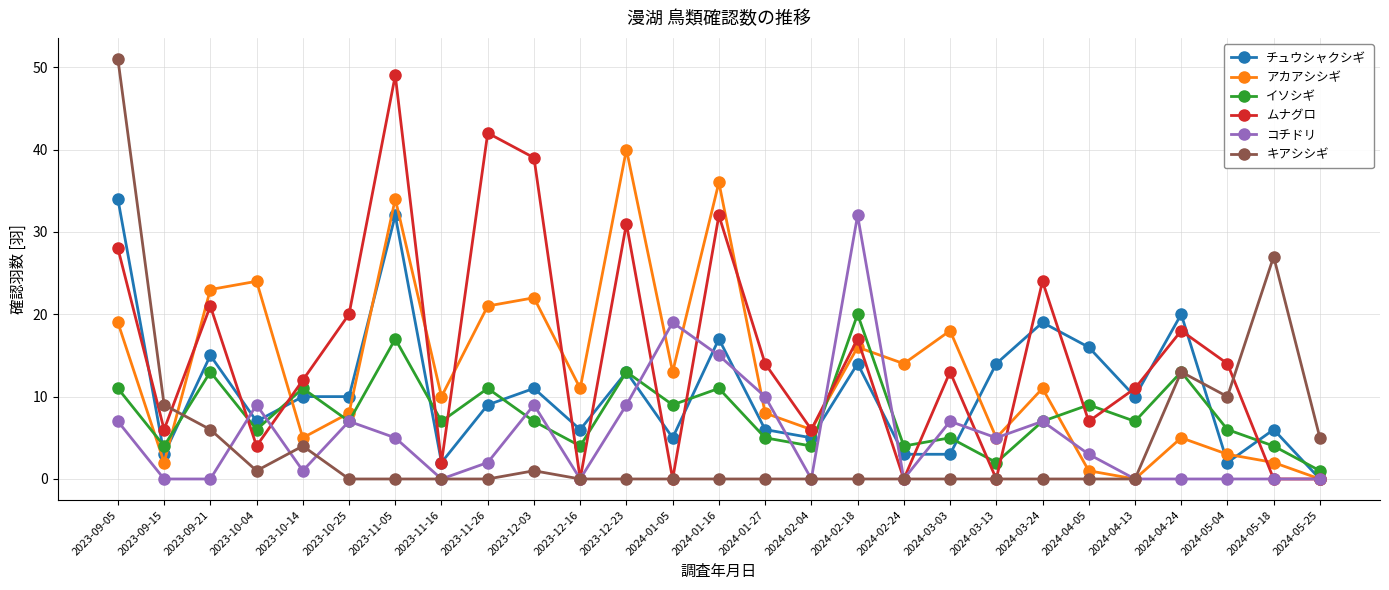

Which series has the largest total across all categories?

ムナグロ